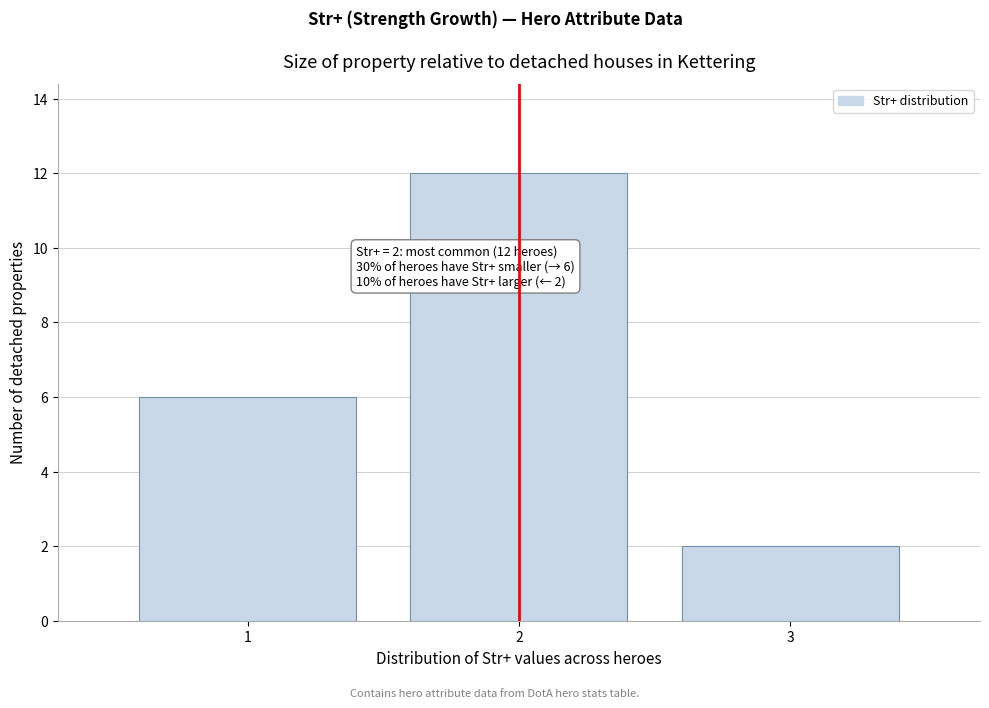

Which range on the x-axis has the tallest bar?

1.5 to 2.5